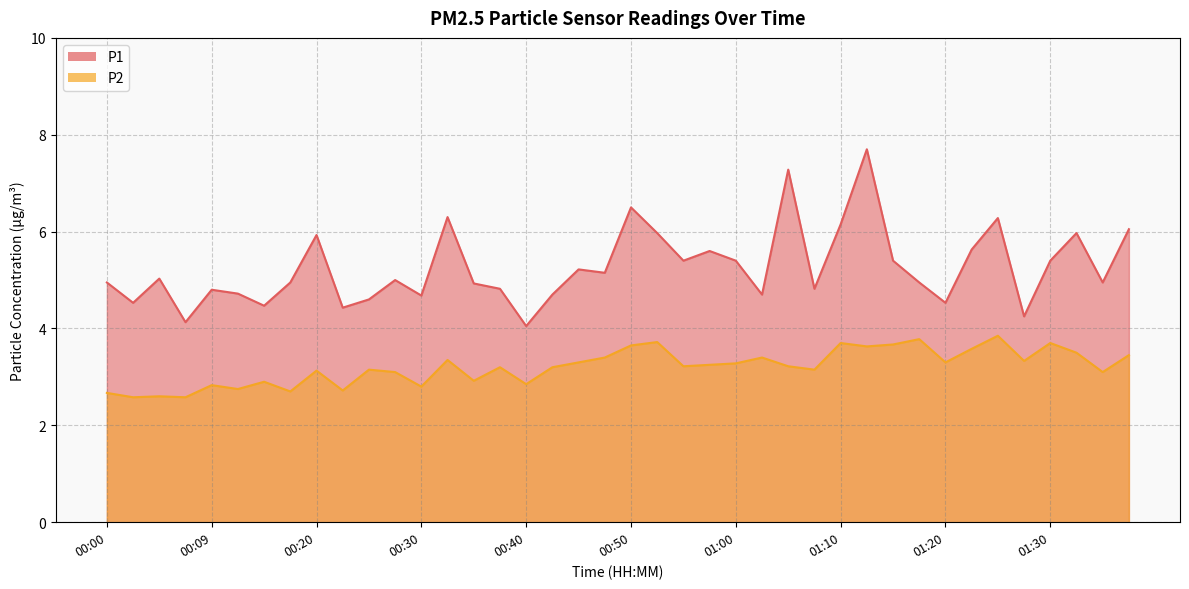

Reading left to right, transcribe all the data shown in this chart.

P1: 00:00=5.0	00:02=4.5	00:04=5.0	00:07=4.1	00:09=4.8	00:12=4.7	00:14=4.5	00:17=5.0	00:20=5.9	00:22=4.4	00:25=4.6	00:28=5.0	00:30=4.7	00:32=6.3	00:35=4.9	00:38=4.8	00:40=4.0	00:43=4.7	00:45=5.2	00:47=5.2	00:50=6.5	00:53=6.0	00:55=5.4	00:58=5.6	01:00=5.4	01:03=4.7	01:05=7.3	01:08=4.8	01:10=6.2	01:13=7.7	01:15=5.4	01:18=5.0	01:20=4.5	01:23=5.6	01:25=6.3	01:28=4.2	01:30=5.4	01:32=6.0	01:35=5.0	01:37=6.0
P2: 00:00=2.7	00:02=2.6	00:04=2.6	00:07=2.6	00:09=2.8	00:12=2.8	00:14=2.9	00:17=2.7	00:20=3.1	00:22=2.7	00:25=3.1	00:28=3.1	00:30=2.8	00:32=3.4	00:35=2.9	00:38=3.2	00:40=2.9	00:43=3.2	00:45=3.3	00:47=3.4	00:50=3.6	00:53=3.7	00:55=3.2	00:58=3.2	01:00=3.3	01:03=3.4	01:05=3.2	01:08=3.1	01:10=3.7	01:13=3.6	01:15=3.7	01:18=3.8	01:20=3.3	01:23=3.6	01:25=3.9	01:28=3.3	01:30=3.7	01:32=3.5	01:35=3.1	01:37=3.5